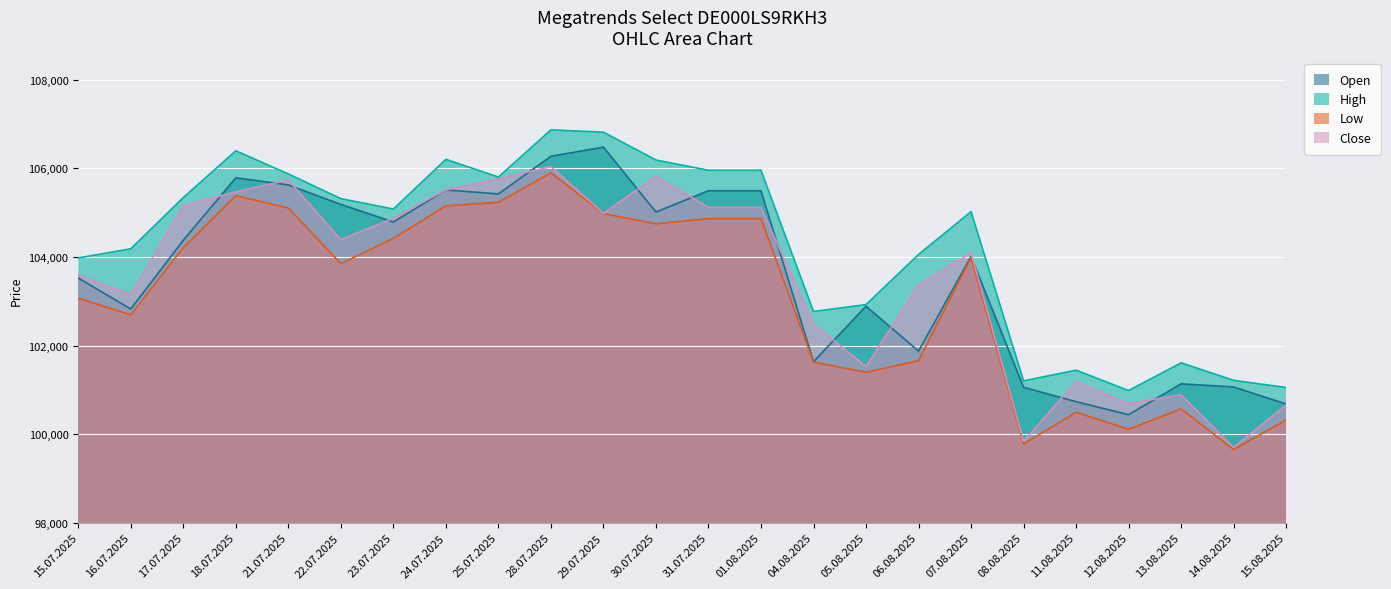

True or false: Close has a value of 99701 at 14.08.2025.

True